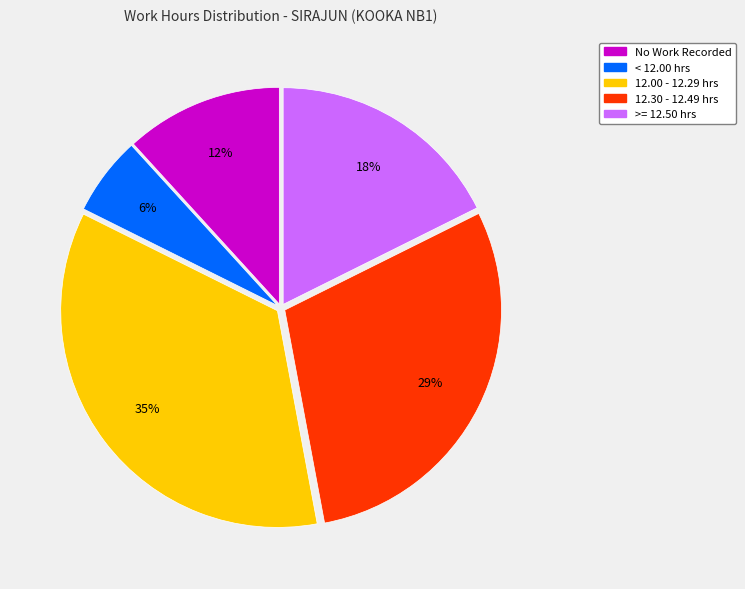

Is there any slice that represents more than half of the pie?

No